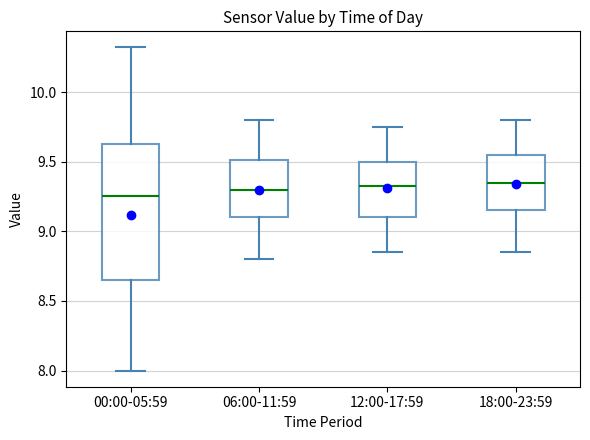

Which box has the lowest median line?

00:00-05:59